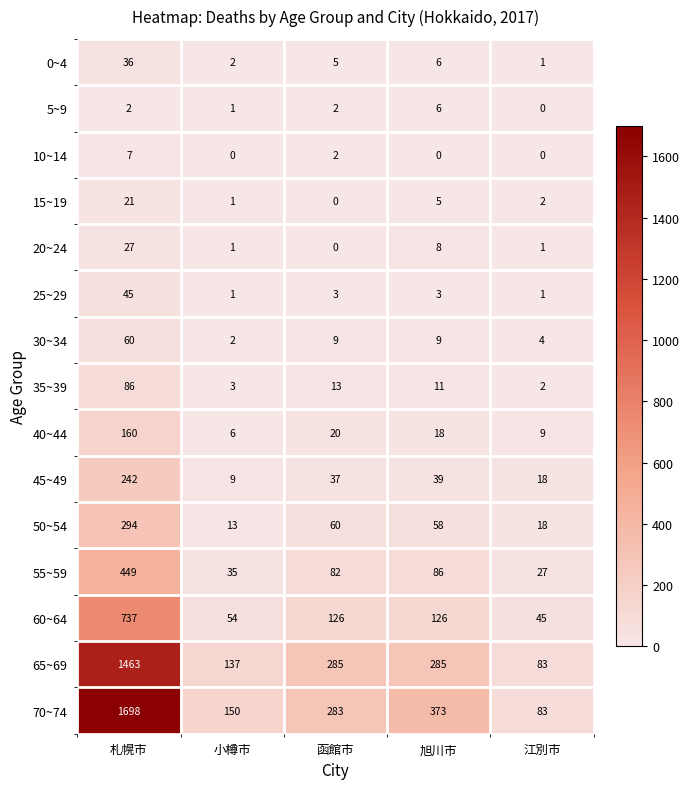

List the series in order of their peak value, highest first.

70~74, 65~69, 60~64, 55~59, 50~54, 45~49, 40~44, 35~39, 30~34, 25~29, 0~4, 20~24, 15~19, 10~14, 5~9